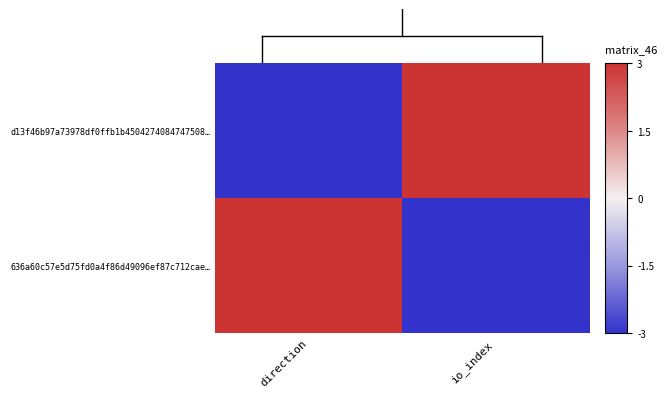

Between direction and io_index, which series saw the biggest shift?

d13f46b97a73978df0ffb1b4504274084747508…